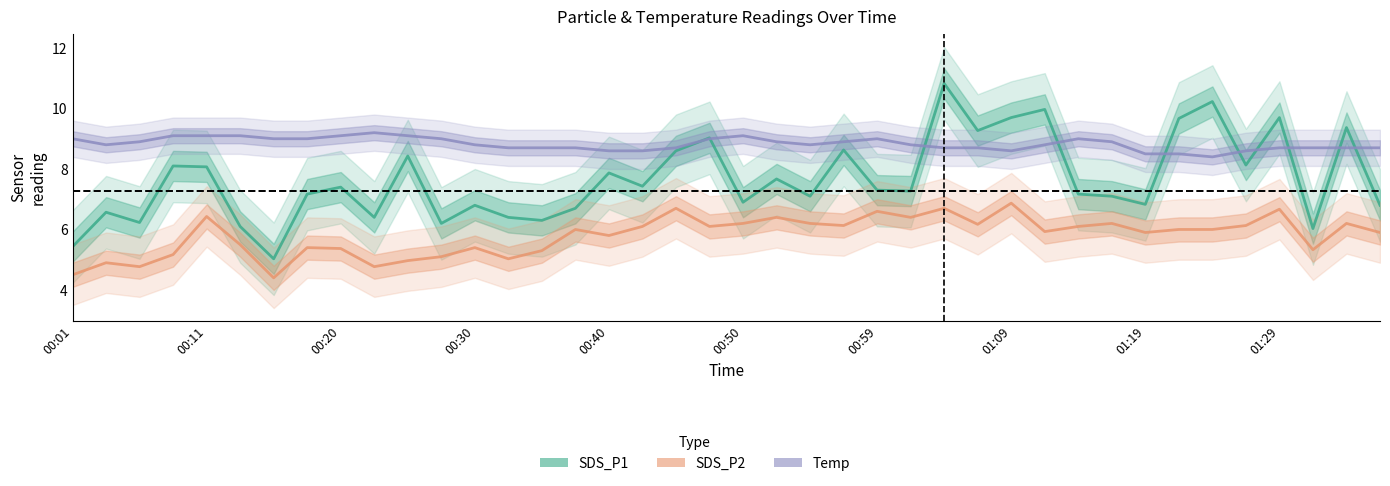

True or false: SDS_P1 and SDS_P2 cross at least once.

False